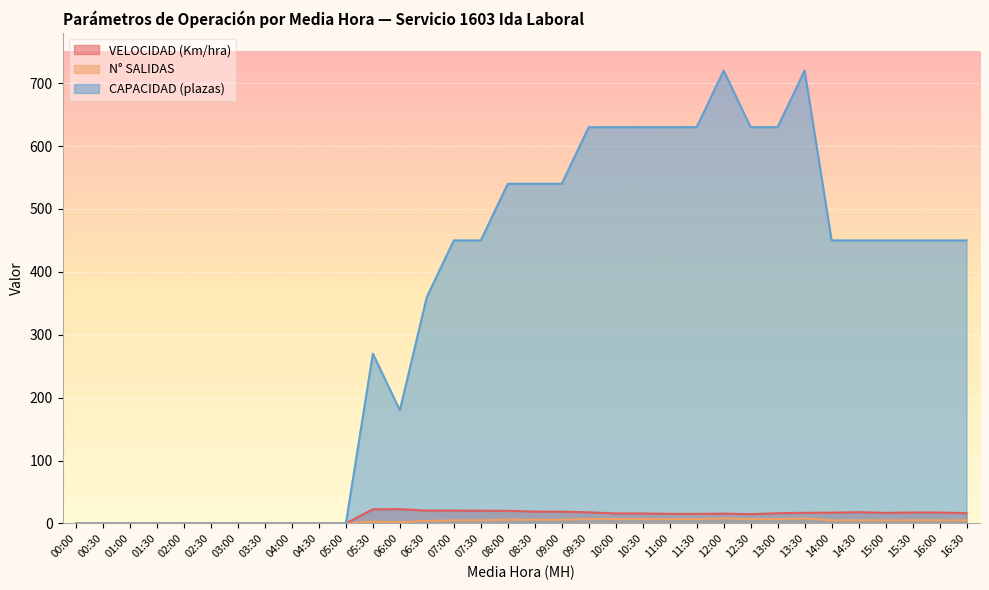

Where is the first local maximum for N° SALIDAS?

05:30